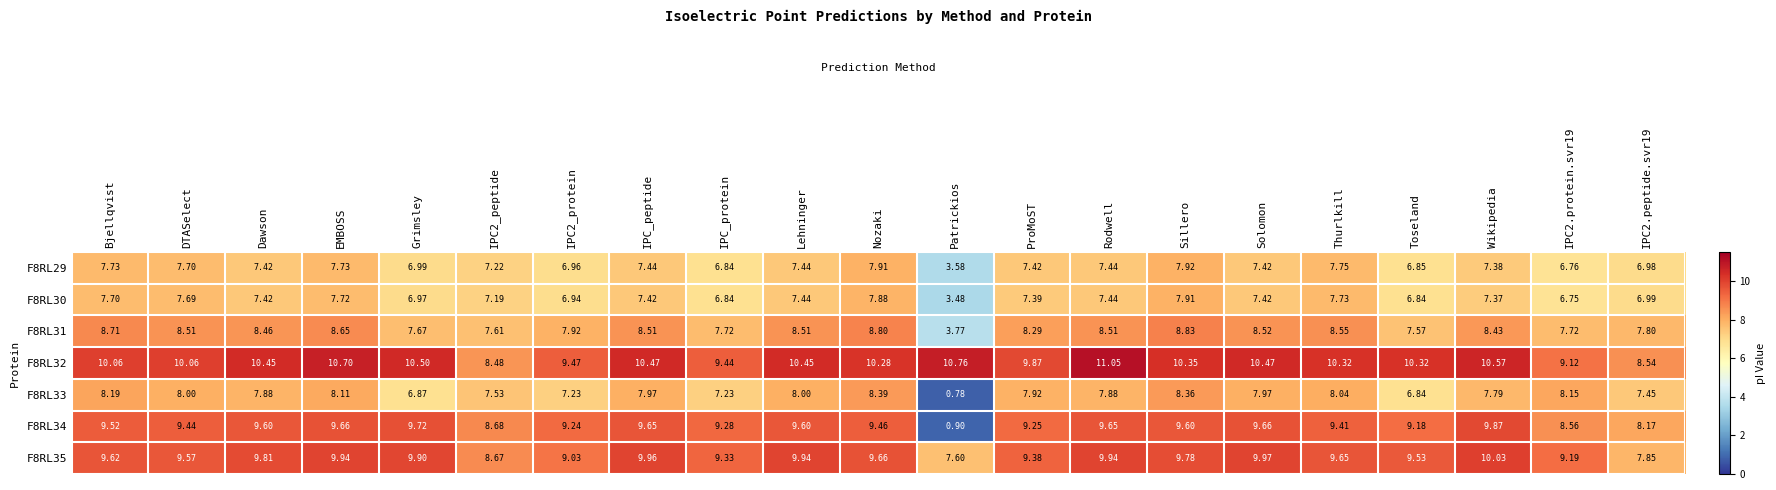

At which category is the sum across all series the highest?

Sillero